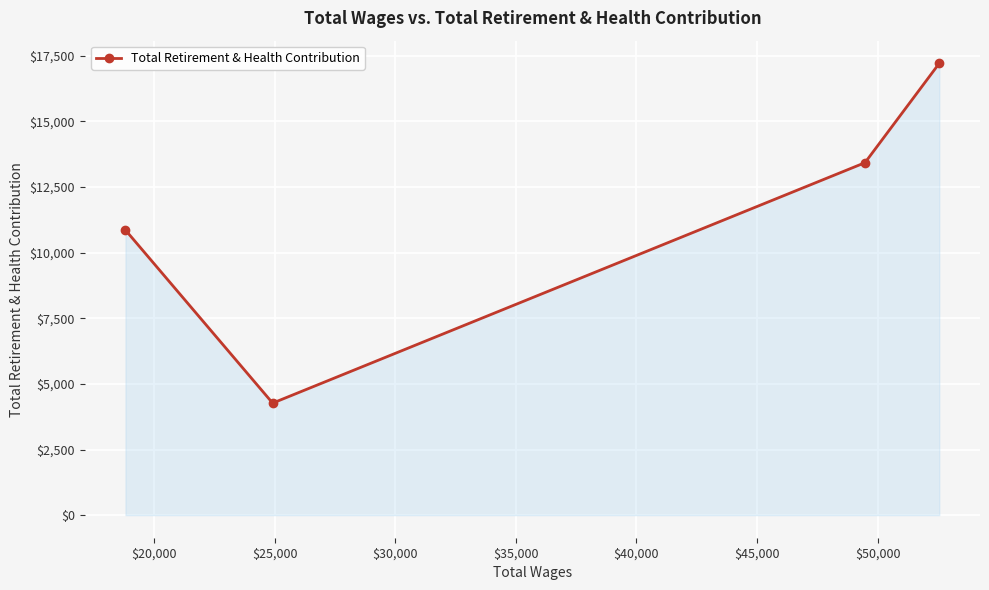

Reading left to right, list all the values displayed in this chart.

10861	4268	13429	17217